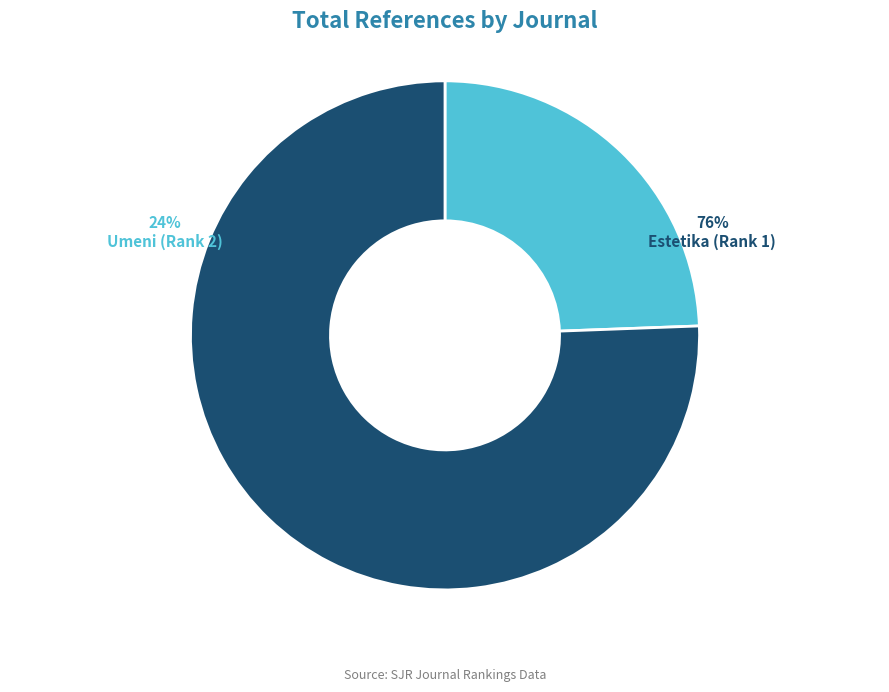

Rank the categories by value from highest to lowest.

Estetika (Rank 1), Umeni (Rank 2)